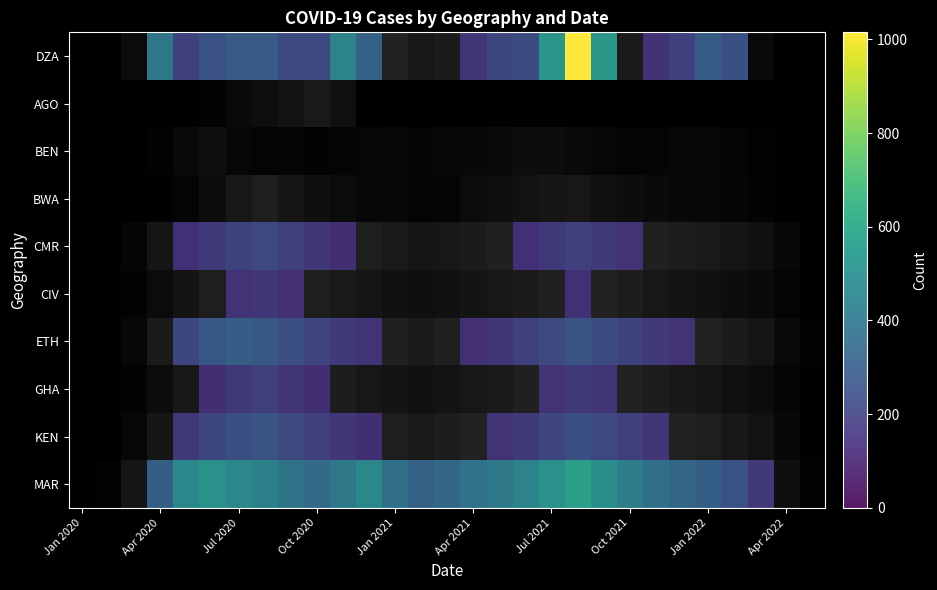

What is the maximum value shown in the chart?

1015